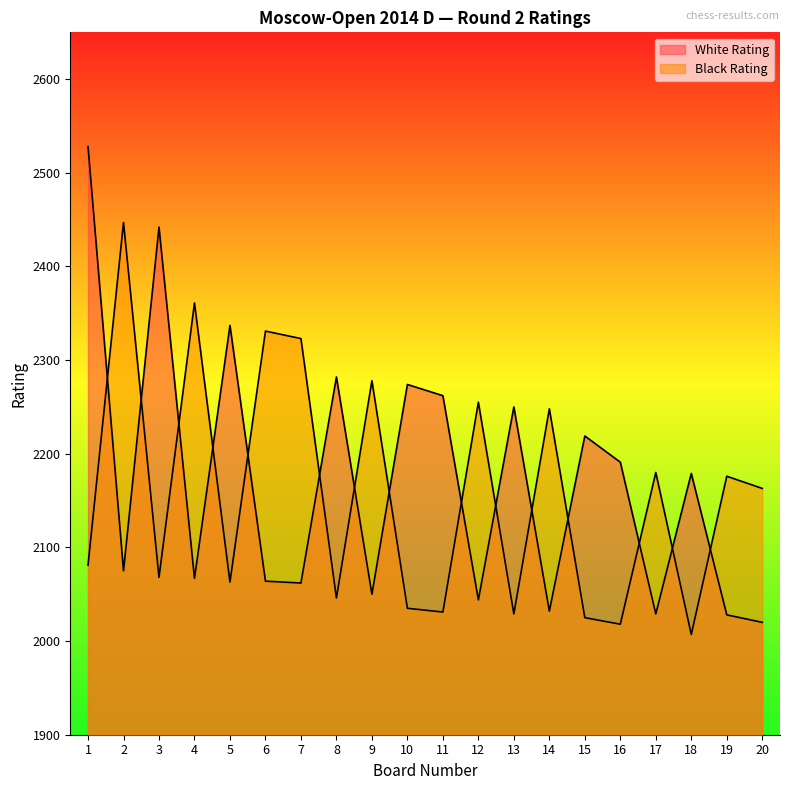

At which category does White Rating reach its first local peak?

3